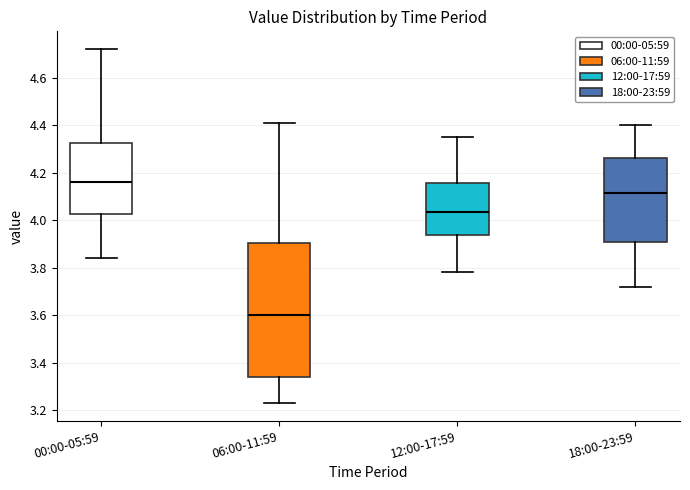

Which box is the tallest, from its lower edge to its upper edge?

06:00-11:59